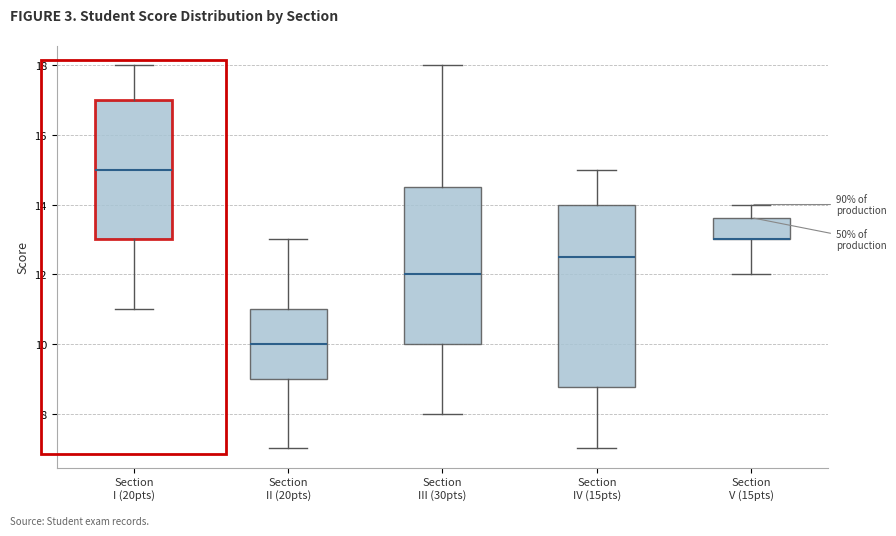

Reading left to right, transcribe this box plot: for each box, give where its median line is, the range the box spans, and where its two whiskers end, as read against the y-axis. The values are not printed on the chart, so give them approximately, as read against the axis.

Section I (20pts): median 15.0, box 13.0 to 17.0, whiskers 11.0 to 18.0
Section II (20pts): median 10.0, box 9.0 to 11.0, whiskers 7.0 to 13.0
Section III (30pts): median 12.0, box 10.0 to 14.6, whiskers 8.0 to 18.0
Section IV (15pts): median 12.6, box 8.8 to 14.0, whiskers 7.0 to 15.0
Section V (15pts): median 13.0 (drawn on the box's lower edge), box 13.0 to 13.6, whiskers 12.0 to 14.0